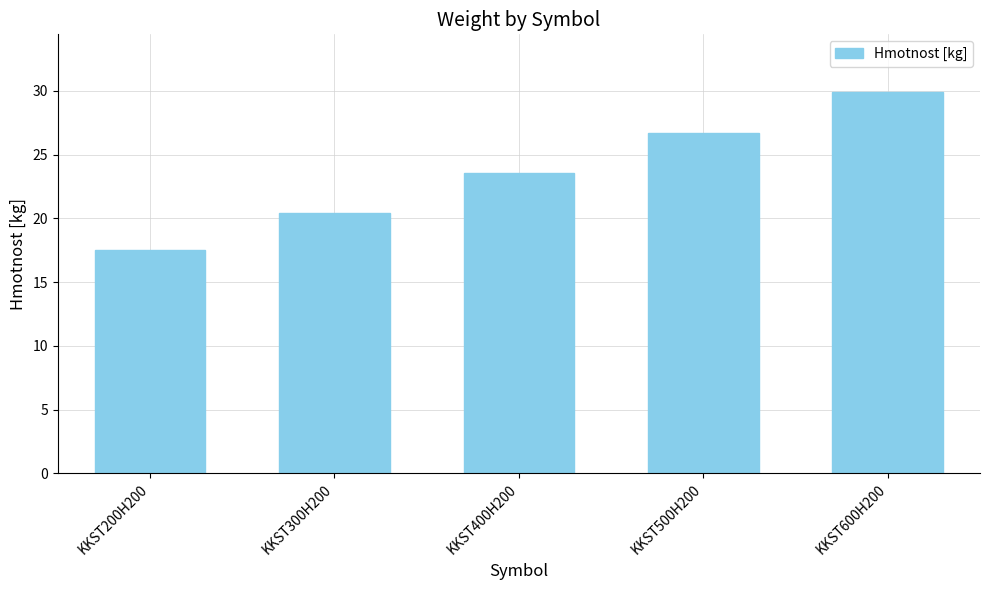

At which label is the value closest to 23?

KKST400H200